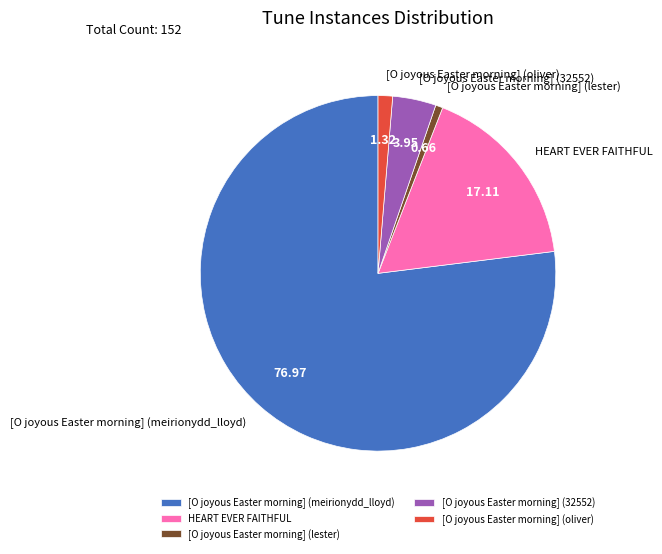

True or false: [O joyous Easter morning] (lester) accounts for 11% of the total.

False